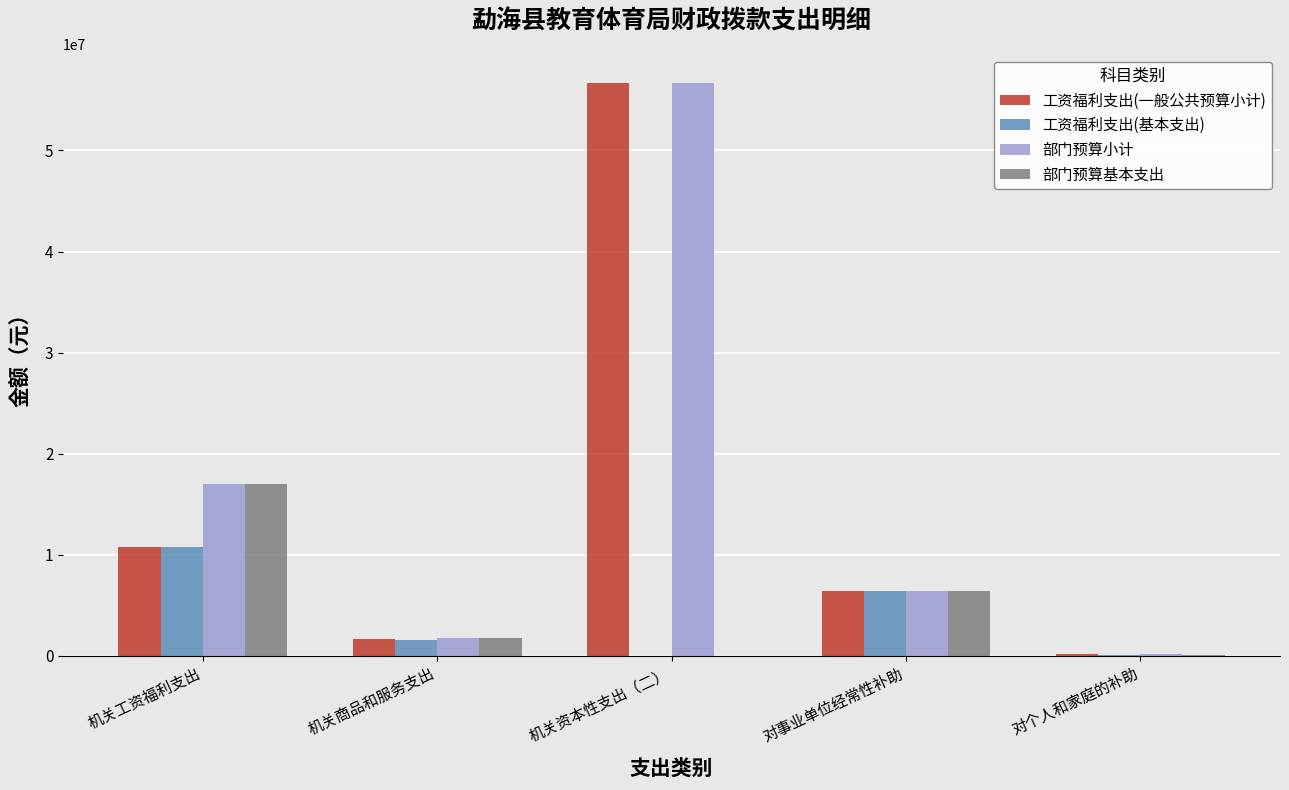

What is the greatest value displayed?

56714700.0